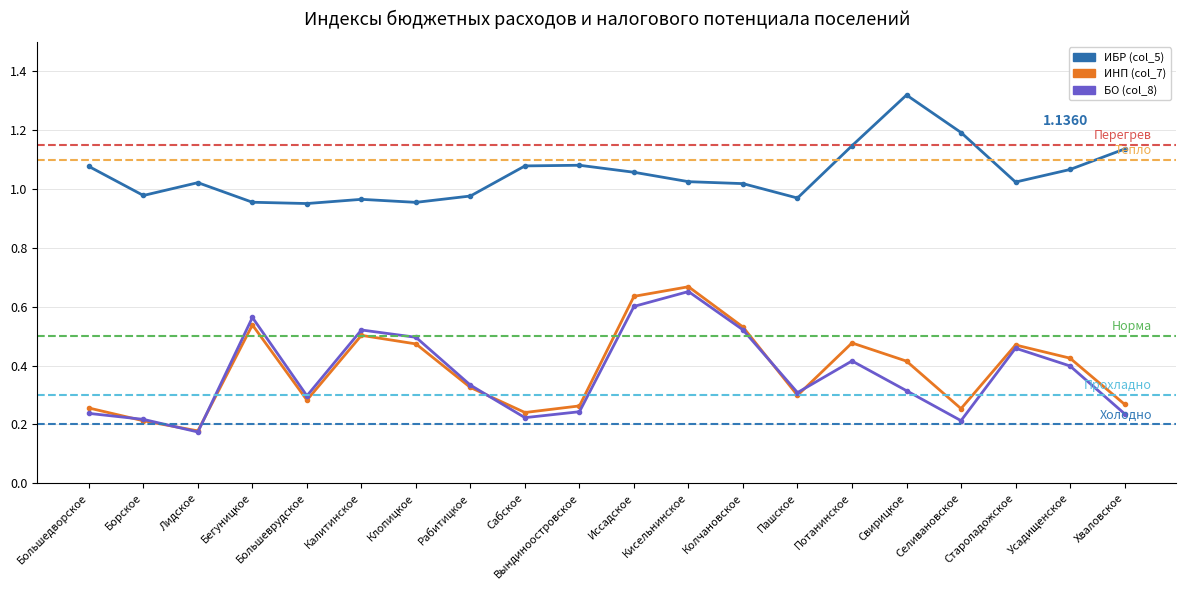

What is the total value across all series at Колчановское?

2.1